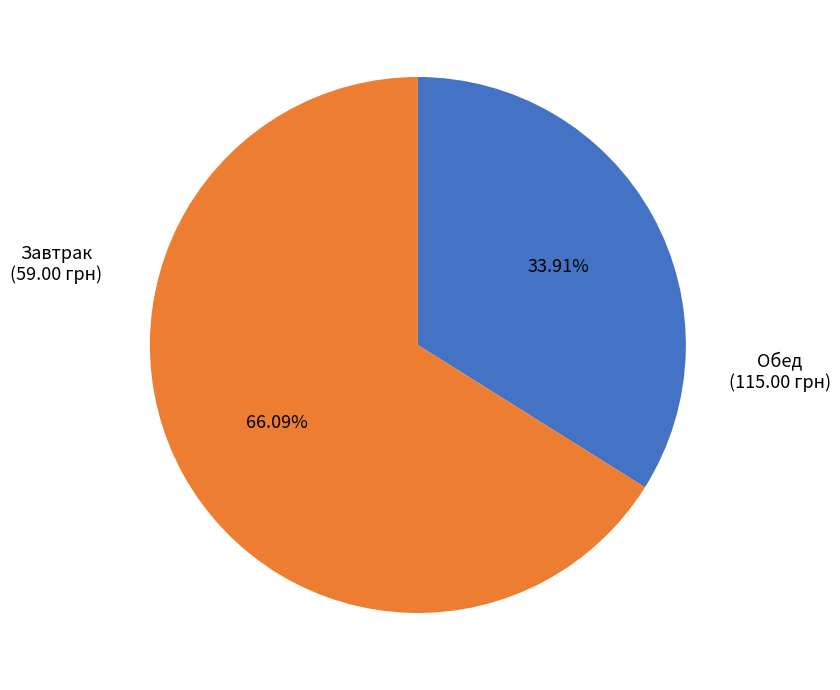

Is there a majority slice in this chart?

Yes